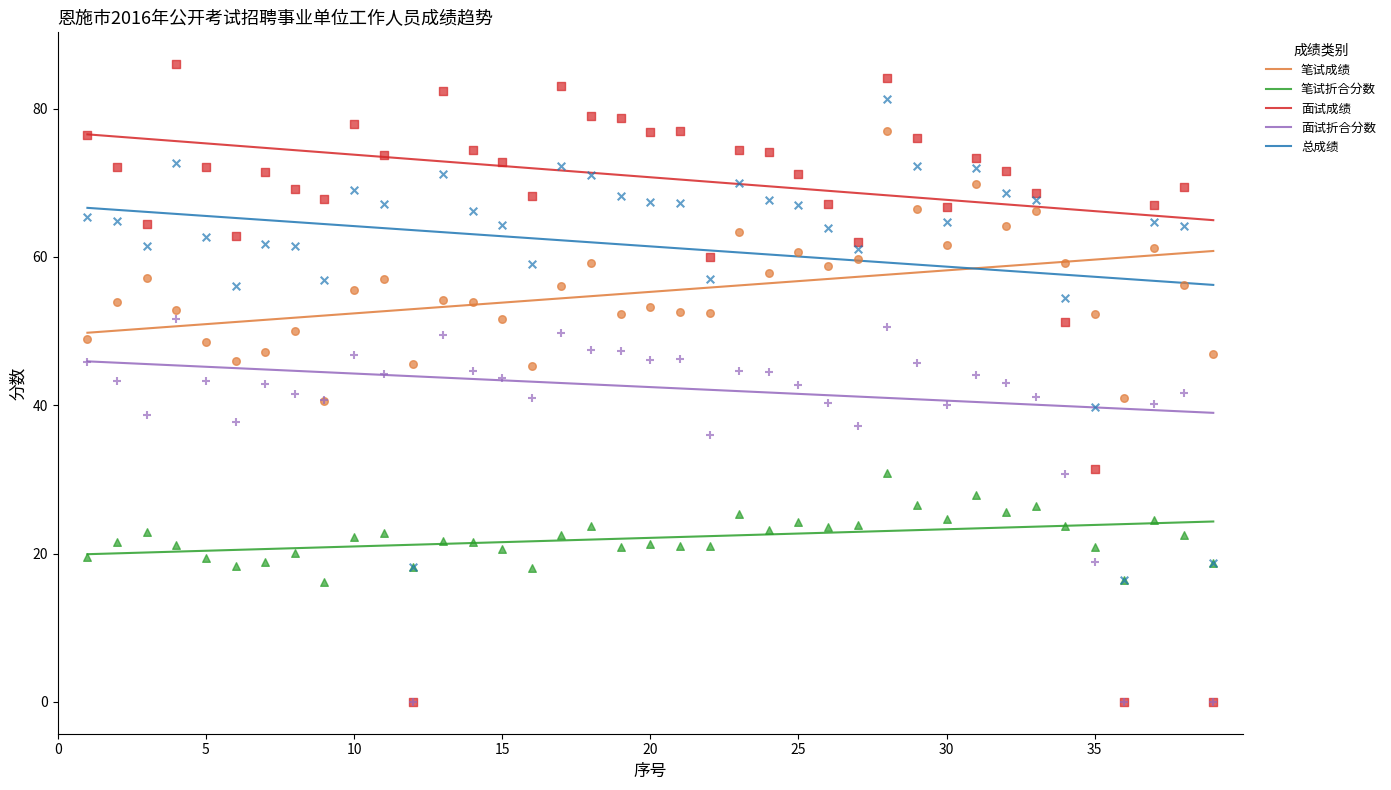

At how many categories does at least one series exceed 8?

39